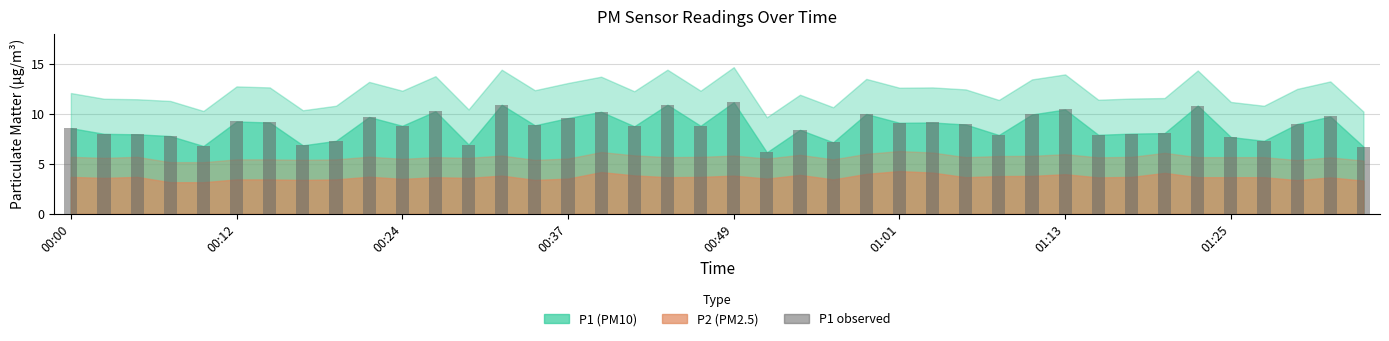

What is the greatest value displayed?

11.2